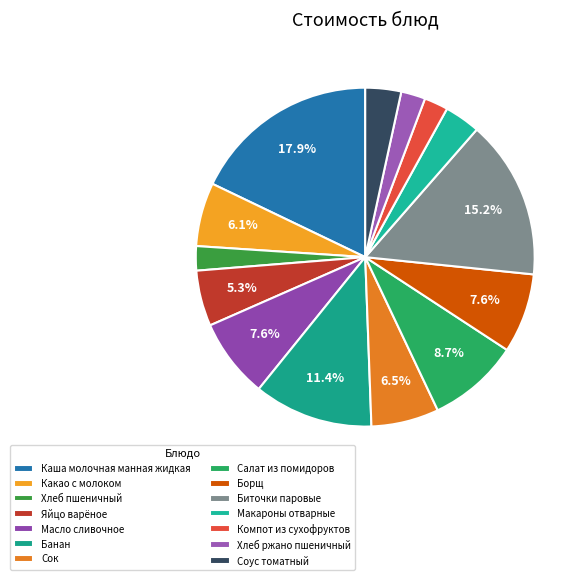

How many slices are in this pie chart?

14